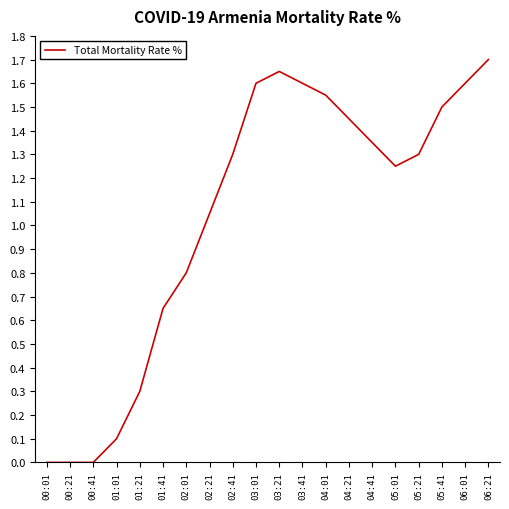

Which label corresponds to the largest value in the chart?

06:21